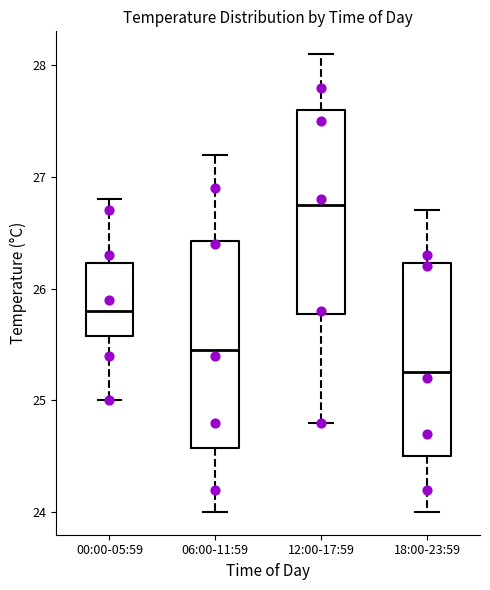

Where is the upper edge of the box for 00:00-05:59 on the y-axis? The values are not printed on the chart, so give them approximately, as read against the axis.

26.2